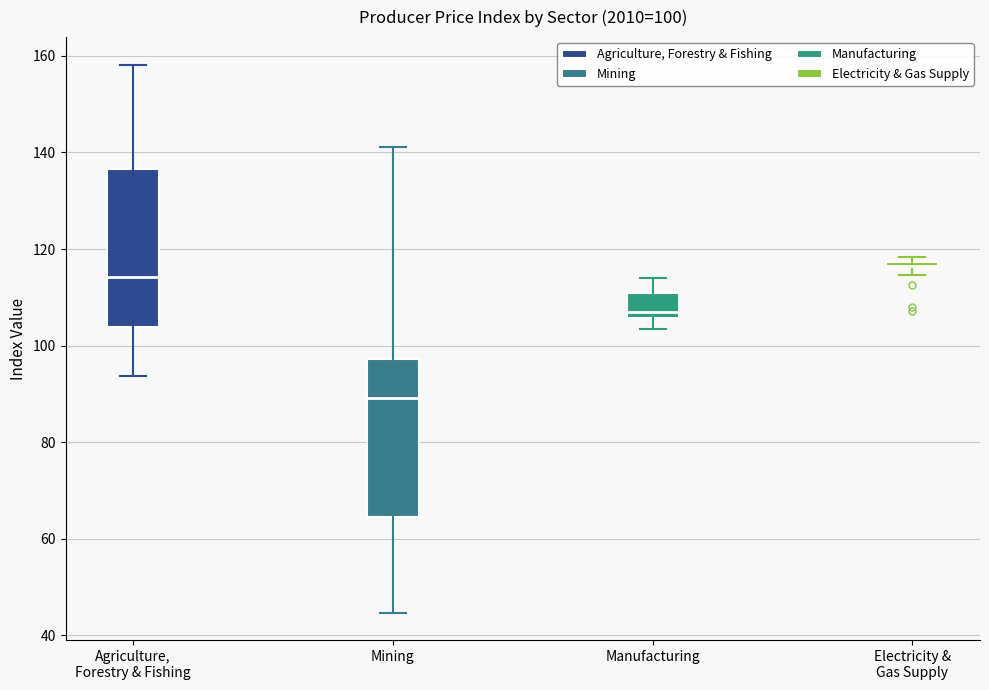

Which box's median line is the lowest?

Mining